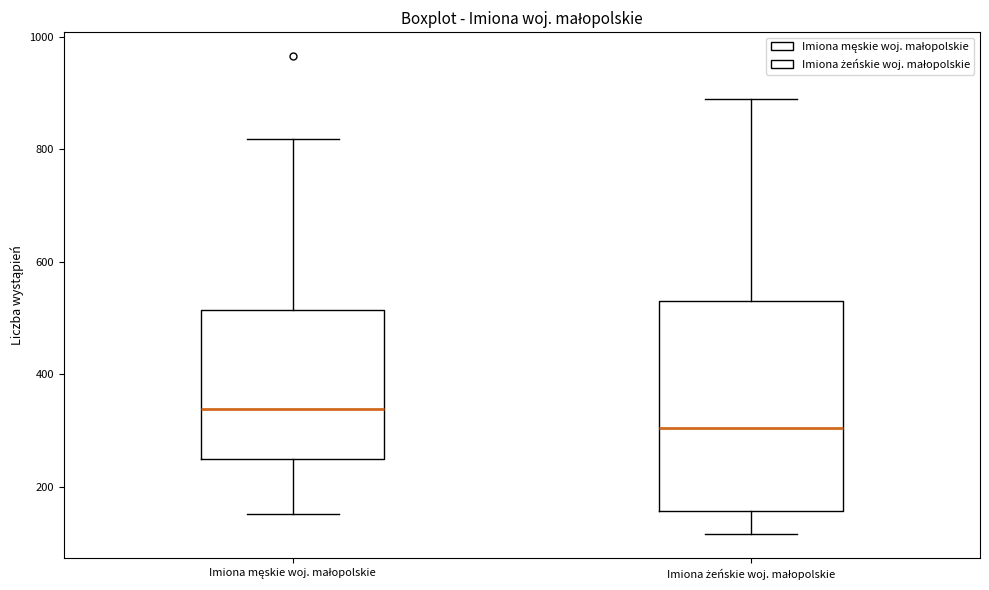

Which box has the highest median line?

Imiona męskie woj. małopolskie